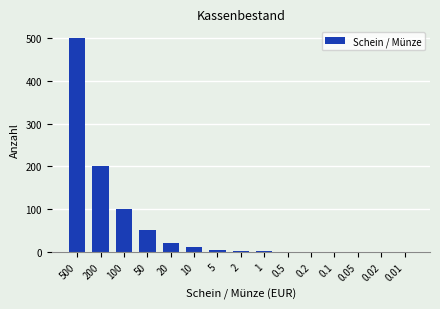

What is the sum of all values?

888.9